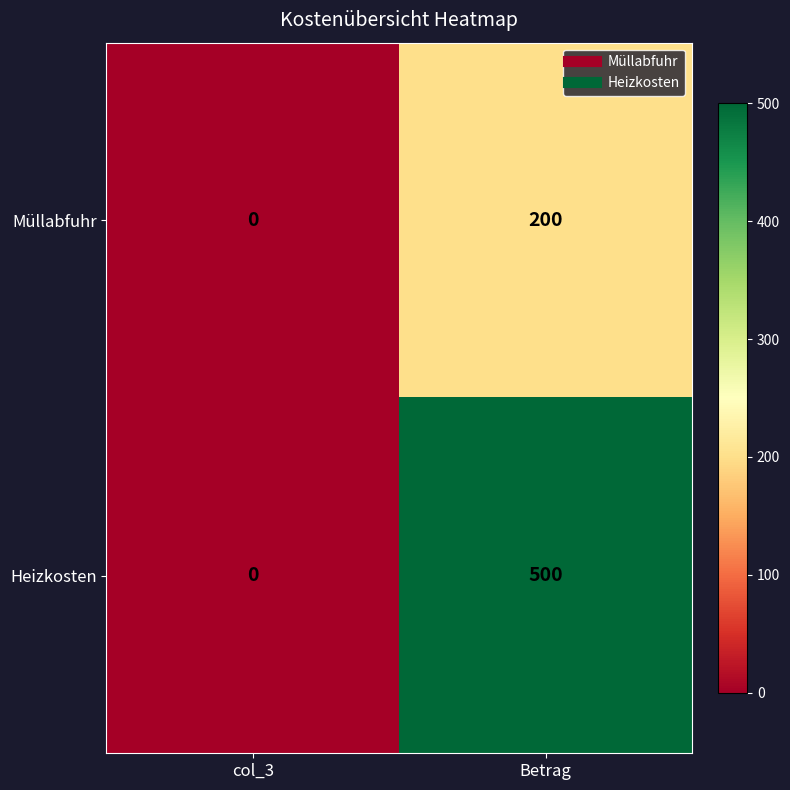

What is the difference between the maximum and minimum values in the Müllabfuhr series?

200